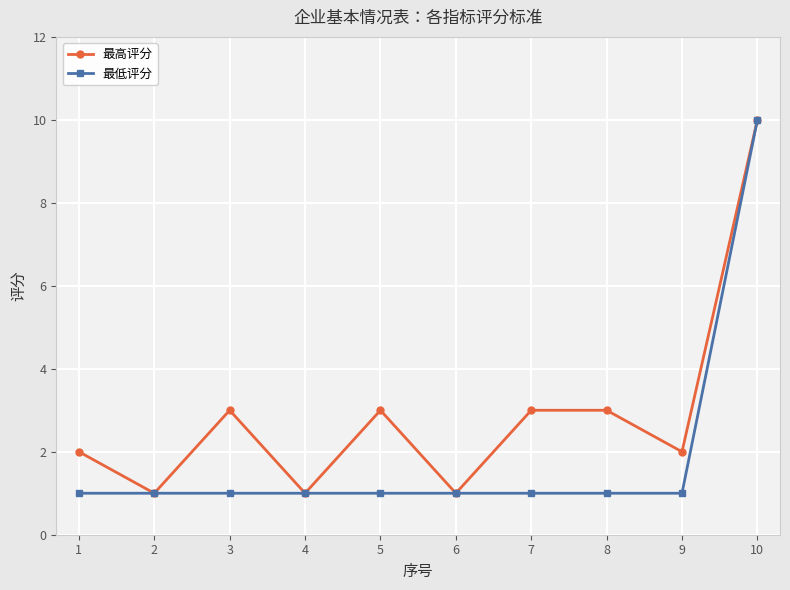

At which category does 最高评分 reach its first local valley?

2